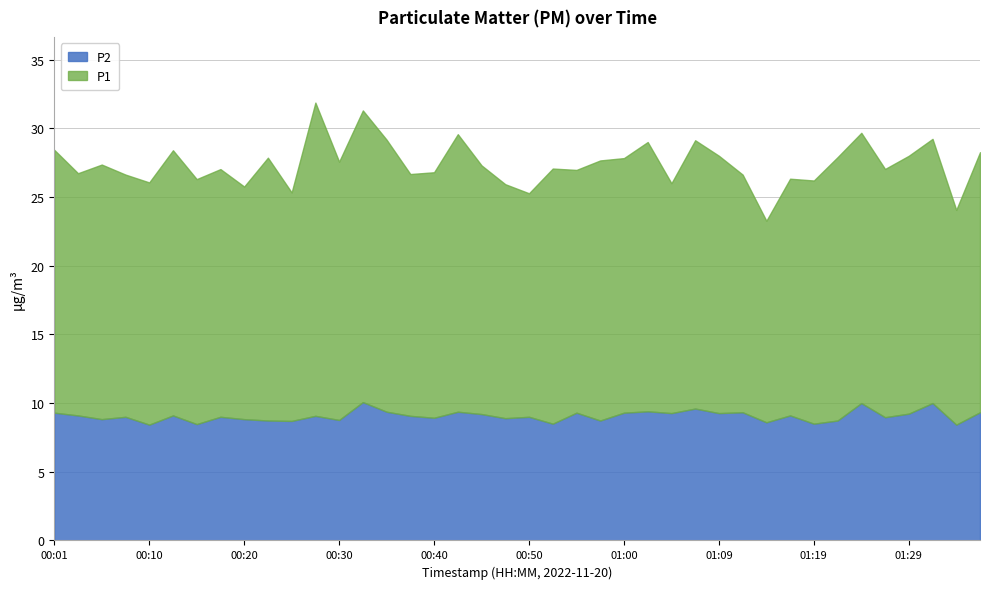

At which label is P2 closest to 9?

00:08